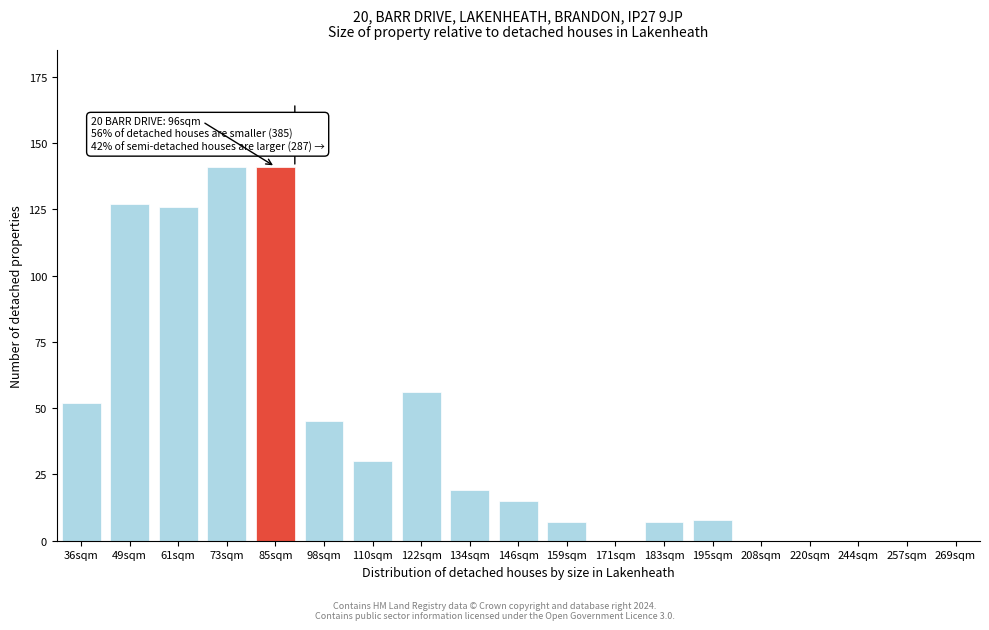

Reading left to right, list all the values displayed in this chart.

36sqm=52	49sqm=127	61sqm=126	73sqm=141	85sqm=141	98sqm=45	110sqm=30	122sqm=56	134sqm=19	146sqm=15	159sqm=7	171sqm=0	183sqm=7	195sqm=8	208sqm=0	220sqm=0	244sqm=0	257sqm=0	269sqm=0